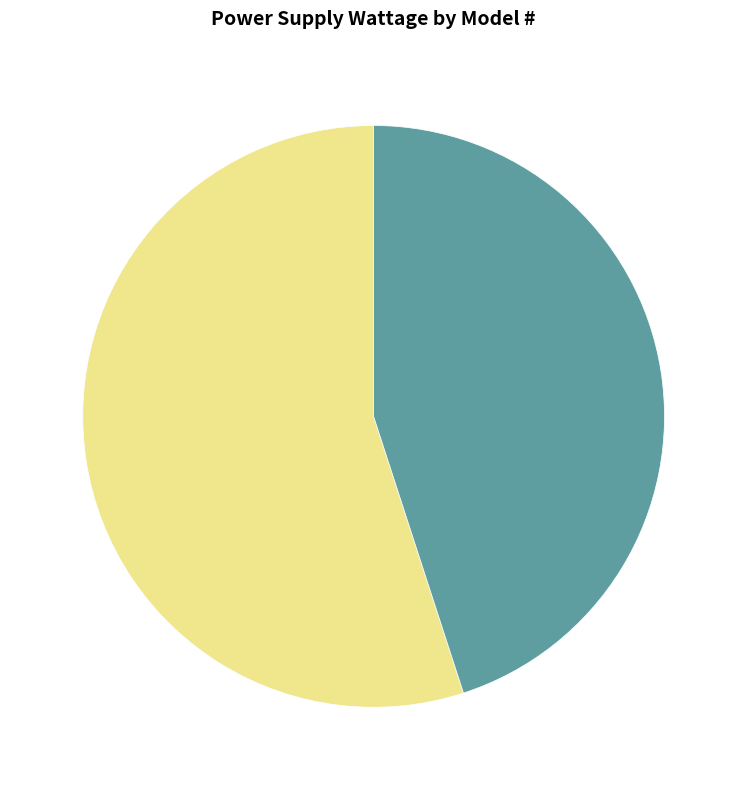

Does any single category account for the majority?

Yes